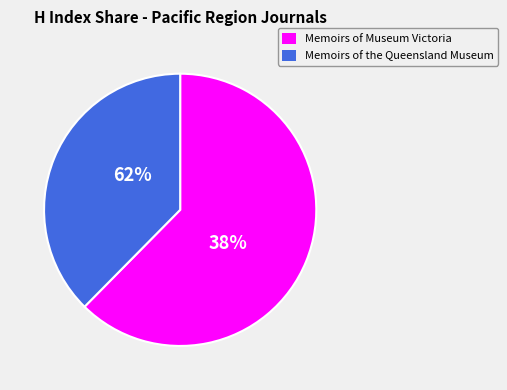

How much of the chart is everything except Memoirs of the Queensland Museum?

62.4%